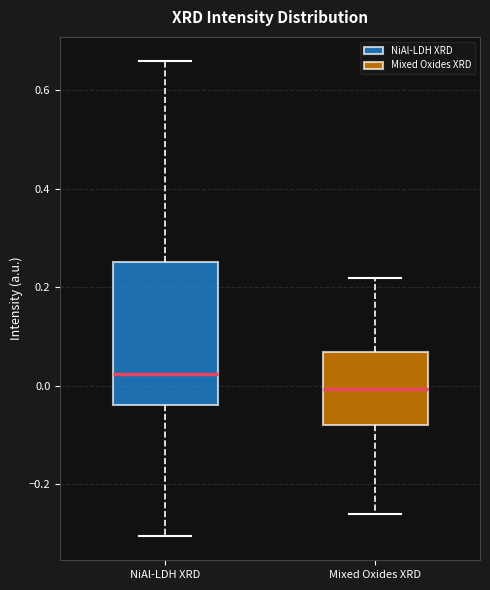

Which box is the tallest, from its lower edge to its upper edge?

NiAl-LDH XRD